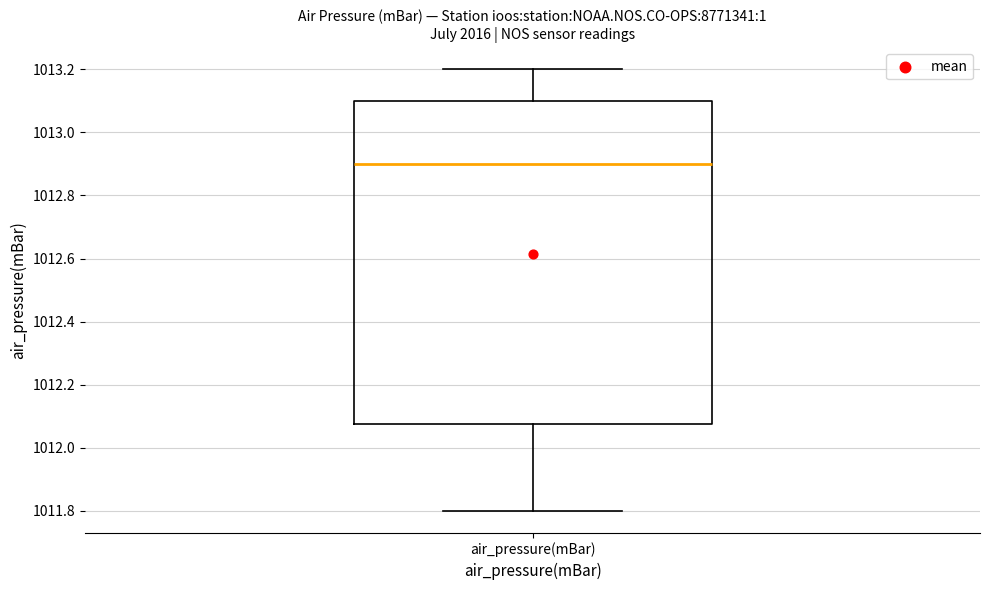

Transcribe this box plot: give where the median line is, the range the box spans, and where the two whiskers end, as read against the y-axis. The values are not printed on the chart, so give them approximately, as read against the axis.

median 1012.90, box 1012.08 to 1013.10, whiskers 1011.80 to 1013.20